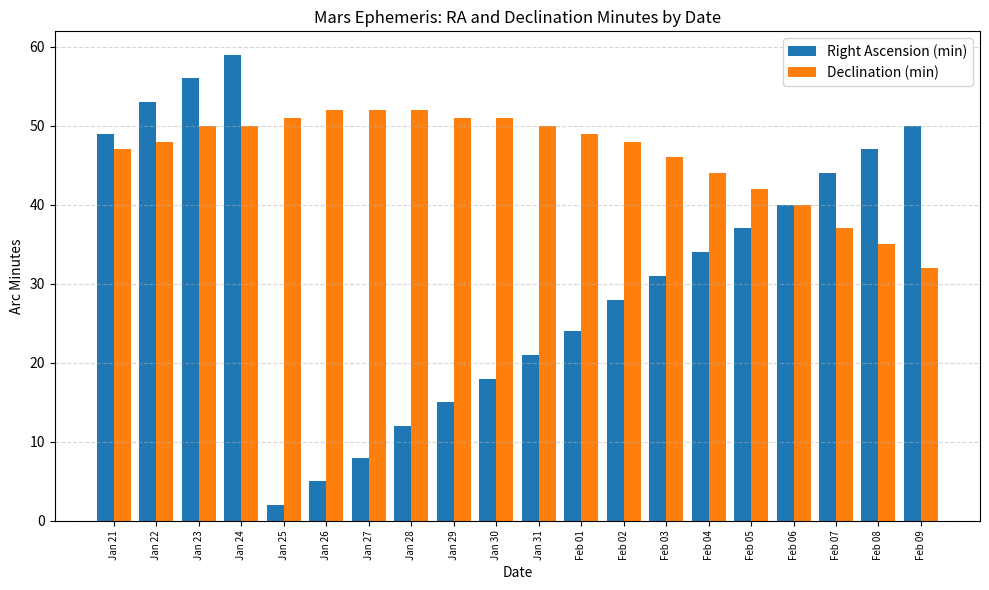

At which label is Right Ascension (min) closest to 30?

Feb 03